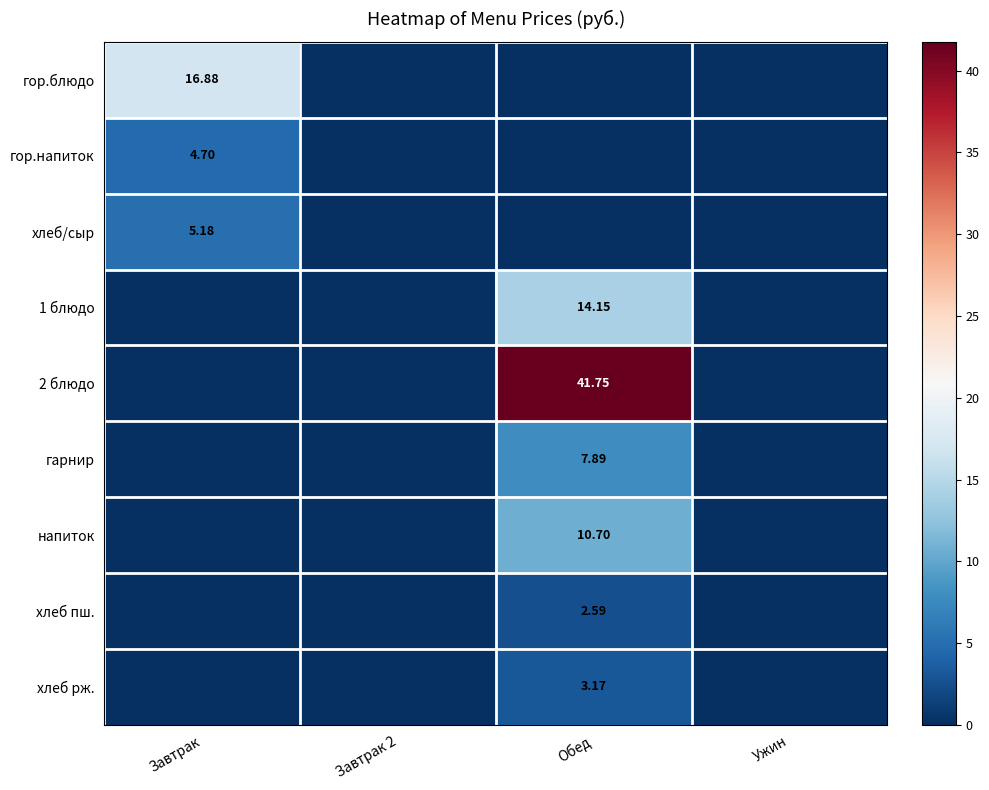

At which label is гарнир closest to 3?

Завтрак